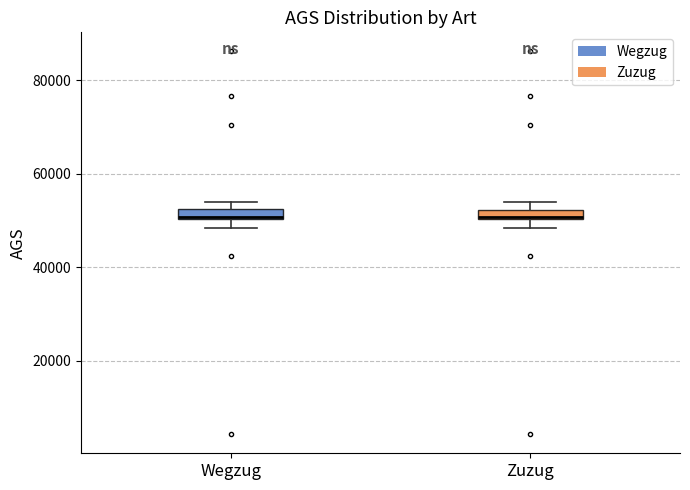

Where is the upper edge of the box for Wegzug on the y-axis? The values are not printed on the chart, so give them approximately, as read against the axis.

52000